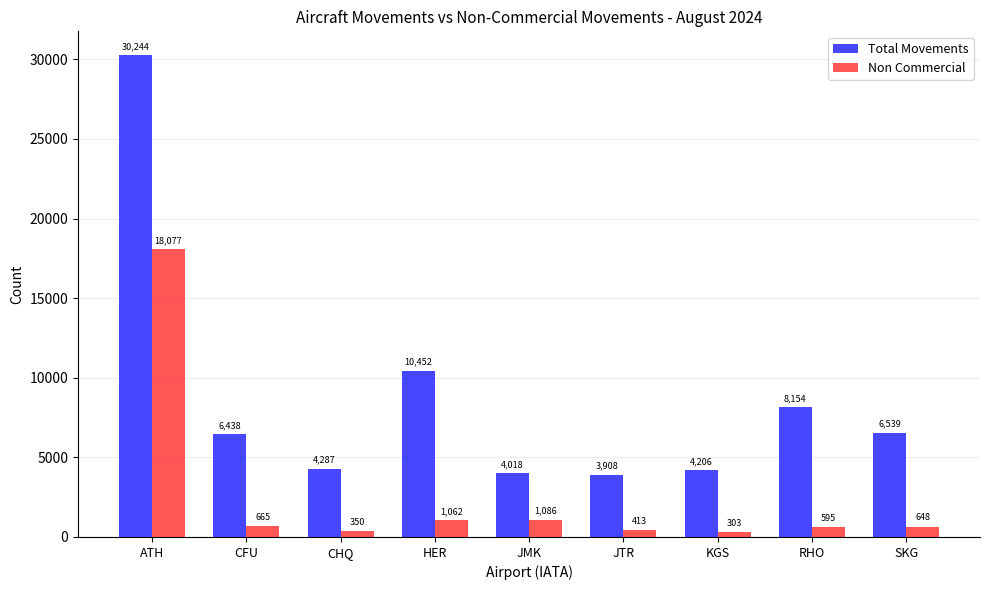

What is the highest value of the Total Movements series?

30244